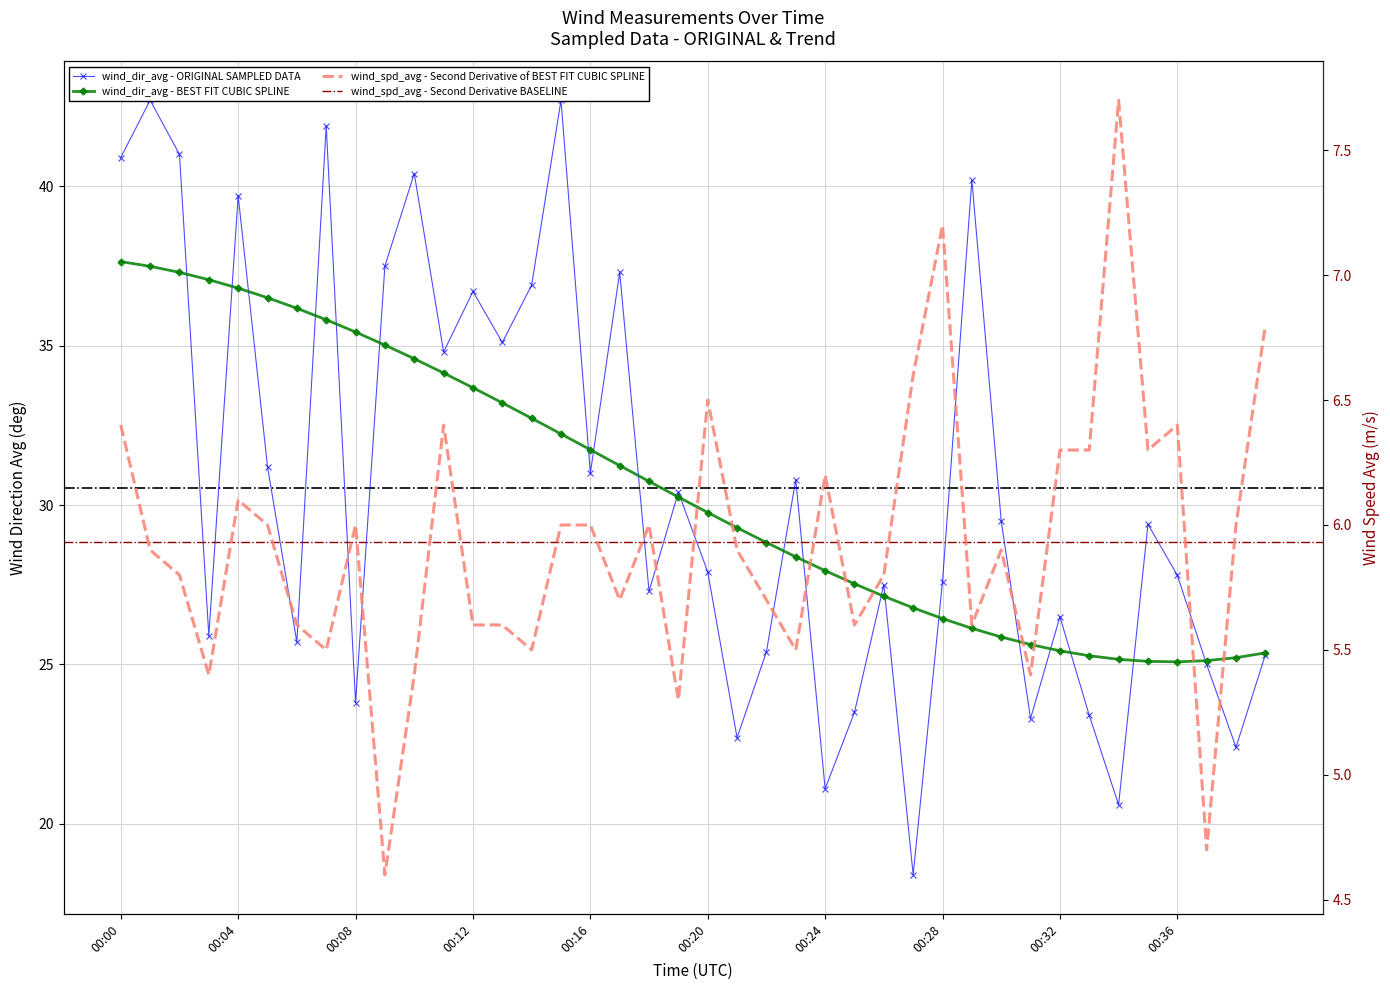

What is the minimum value for wind_spd_avg?

4.6